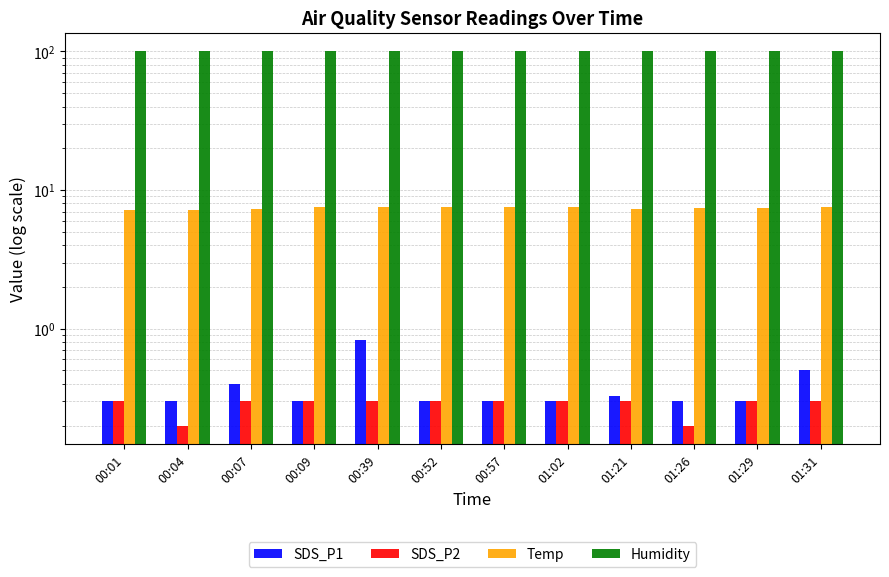

Which category has the lowest value in the Temp series?

00:01